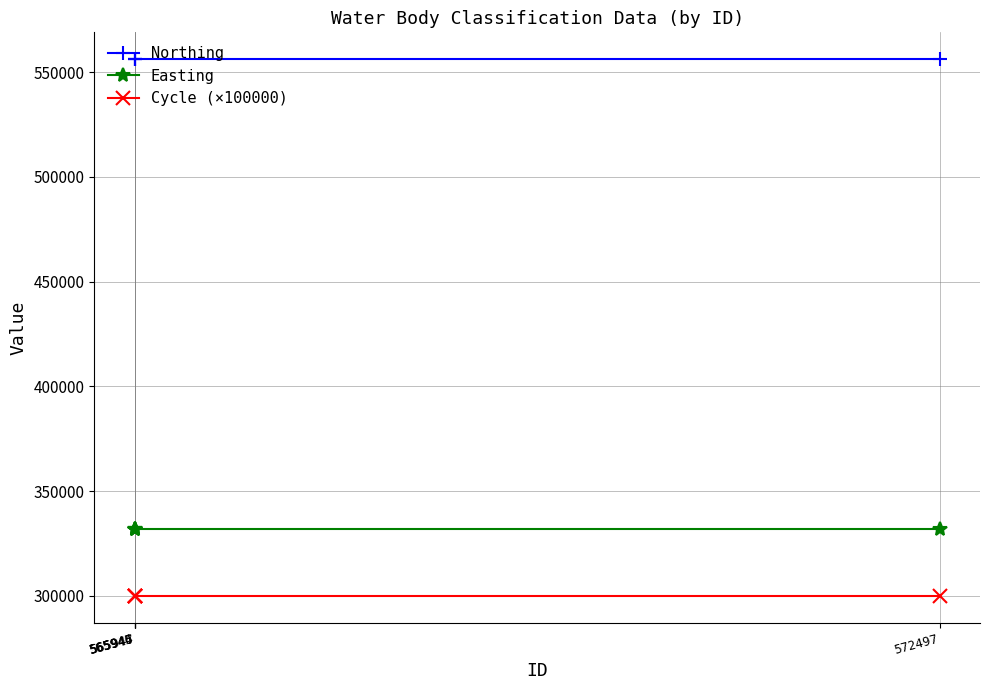

What is the label of the 5th point from the left?

572497